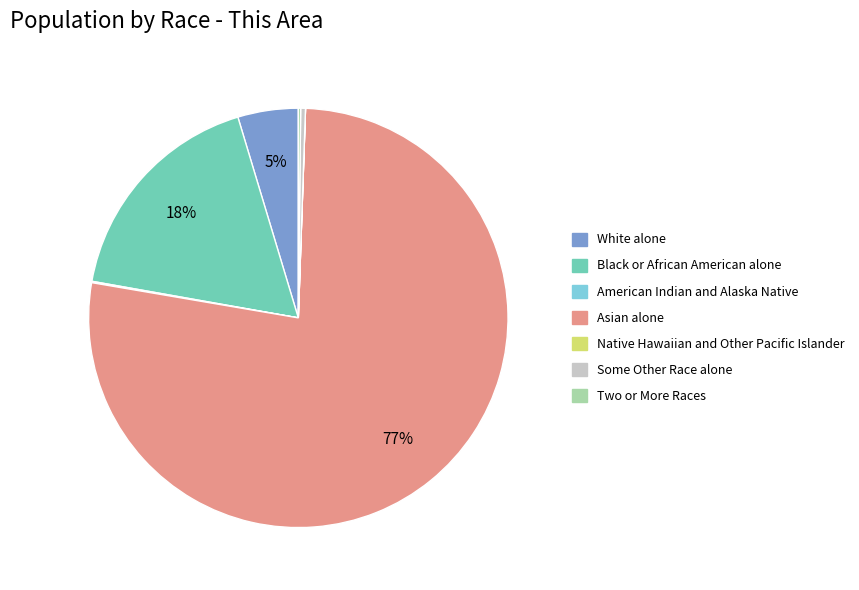

What is the largest slice in the pie chart?

Asian alone